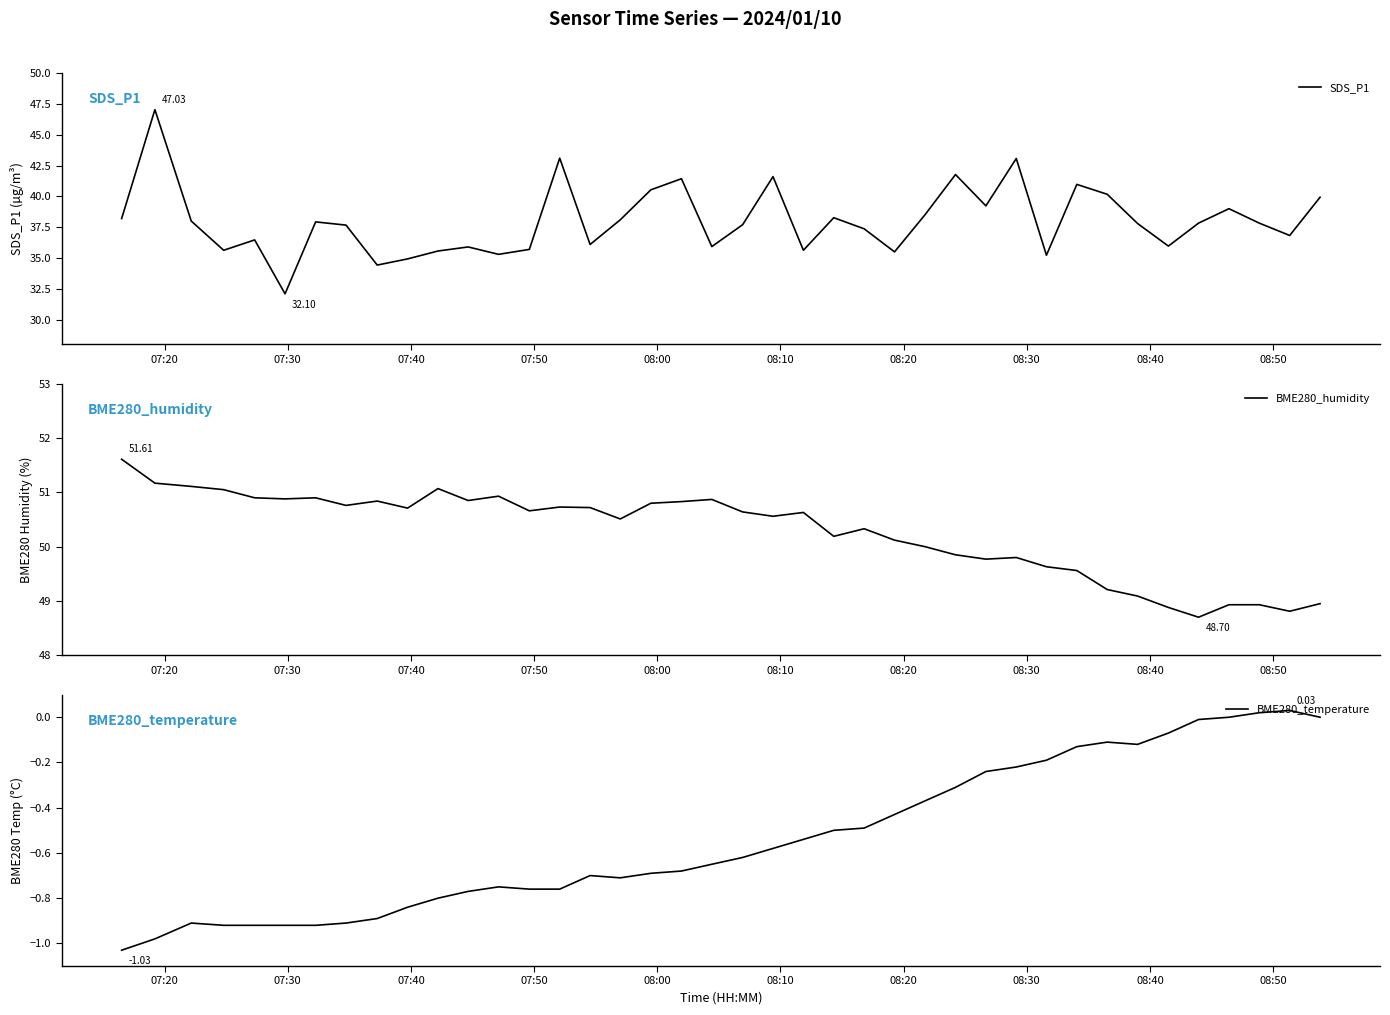

At which label does BME280_temperature reach its minimum?

07:20